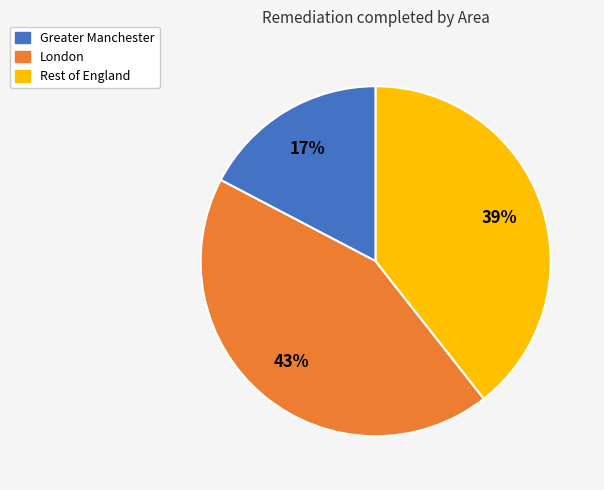

Do Greater Manchester and Rest of England together represent more than half of the pie?

Yes